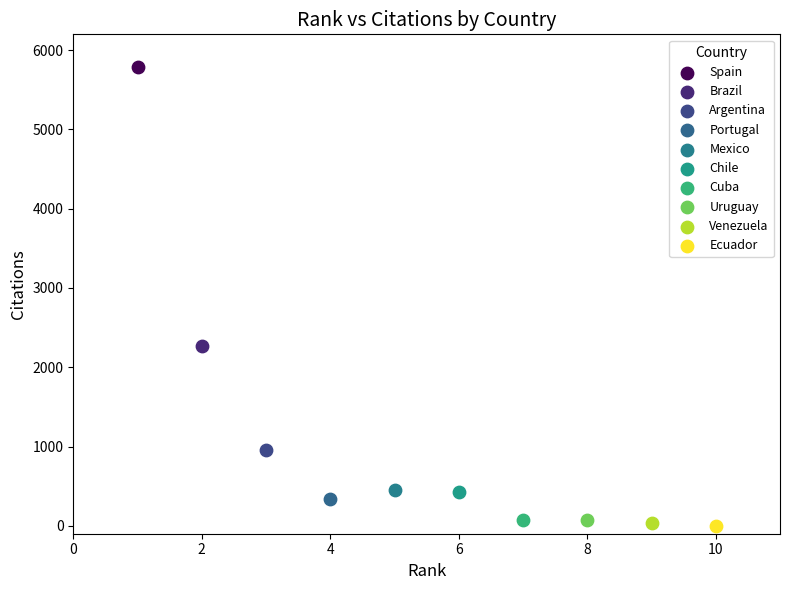

What are all the series names shown in the legend?

Spain, Brazil, Argentina, Portugal, Mexico, Chile, Cuba, Uruguay, Venezuela, Ecuador